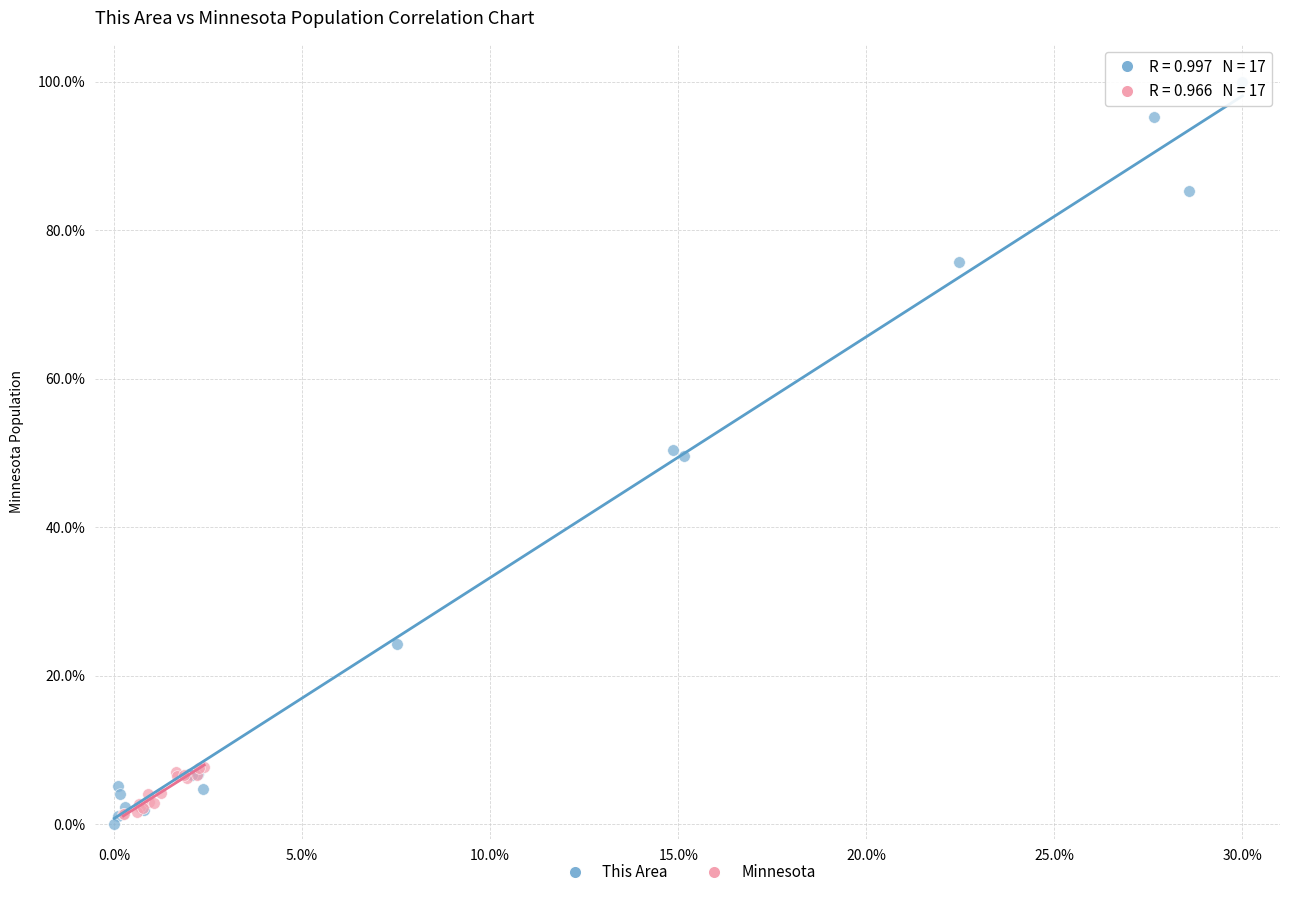

Which series reaches the minimum Y coordinate?

This Area